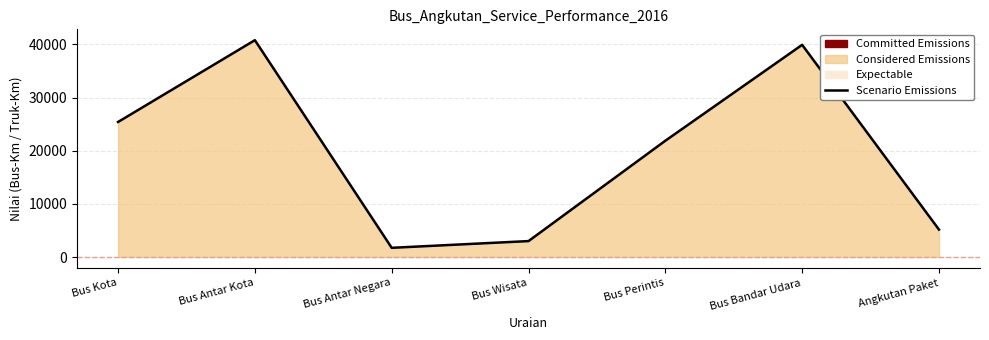

What is the difference between the values at Bus Kota and Angkutan Paket?

20235